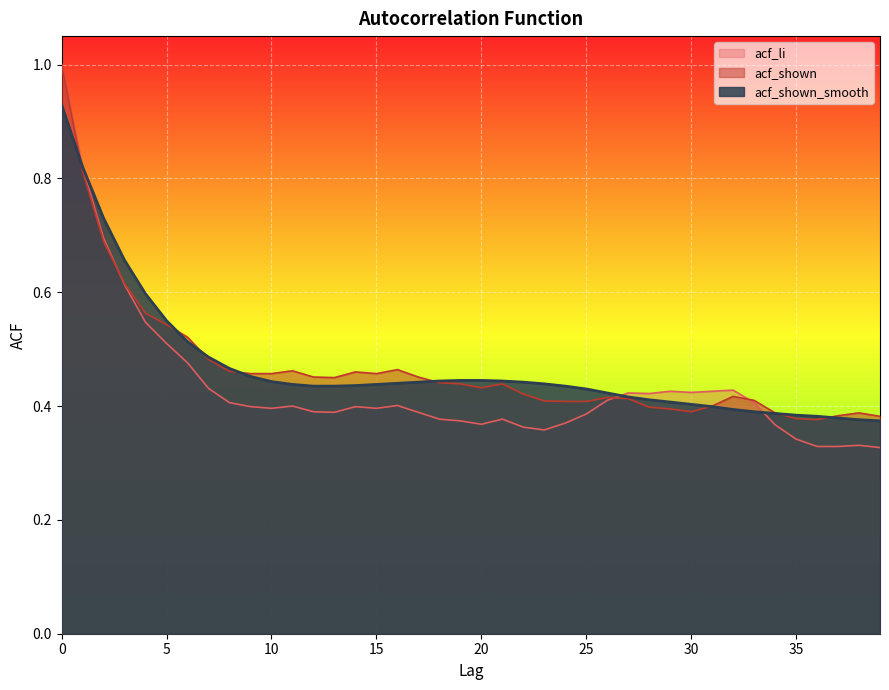

Reading left to right, transcribe all the data shown in this chart.

acf_li: 0=1.0	1=0.8	2=0.7	3=0.6	4=0.5	5=0.5	6=0.5	7=0.4	8=0.4	9=0.4	10=0.4	11=0.4	12=0.4	13=0.4	14=0.4	15=0.4	16=0.4	17=0.4	18=0.4	19=0.4	20=0.4	21=0.4	22=0.4	23=0.4	24=0.4	25=0.4	26=0.4	27=0.4	28=0.4	29=0.4	30=0.4	31=0.4	32=0.4	33=0.4	34=0.4	35=0.3	36=0.3	37=0.3	38=0.3	39=0.3
acf_shown: 0=1.0	1=0.8	2=0.7	3=0.6	4=0.6	5=0.5	6=0.5	7=0.5	8=0.5	9=0.5	10=0.5	11=0.5	12=0.5	13=0.5	14=0.5	15=0.5	16=0.5	17=0.5	18=0.4	19=0.4	20=0.4	21=0.4	22=0.4	23=0.4	24=0.4	25=0.4	26=0.4	27=0.4	28=0.4	29=0.4	30=0.4	31=0.4	32=0.4	33=0.4	34=0.4	35=0.4	36=0.4	37=0.4	38=0.4	39=0.4
acf_shown_smooth: 0=0.9	1=0.8	2=0.7	3=0.7	4=0.6	5=0.6	6=0.5	7=0.5	8=0.5	9=0.5	10=0.4	11=0.4	12=0.4	13=0.4	14=0.4	15=0.4	16=0.4	17=0.4	18=0.4	19=0.4	20=0.4	21=0.4	22=0.4	23=0.4	24=0.4	25=0.4	26=0.4	27=0.4	28=0.4	29=0.4	30=0.4	31=0.4	32=0.4	33=0.4	34=0.4	35=0.4	36=0.4	37=0.4	38=0.4	39=0.4